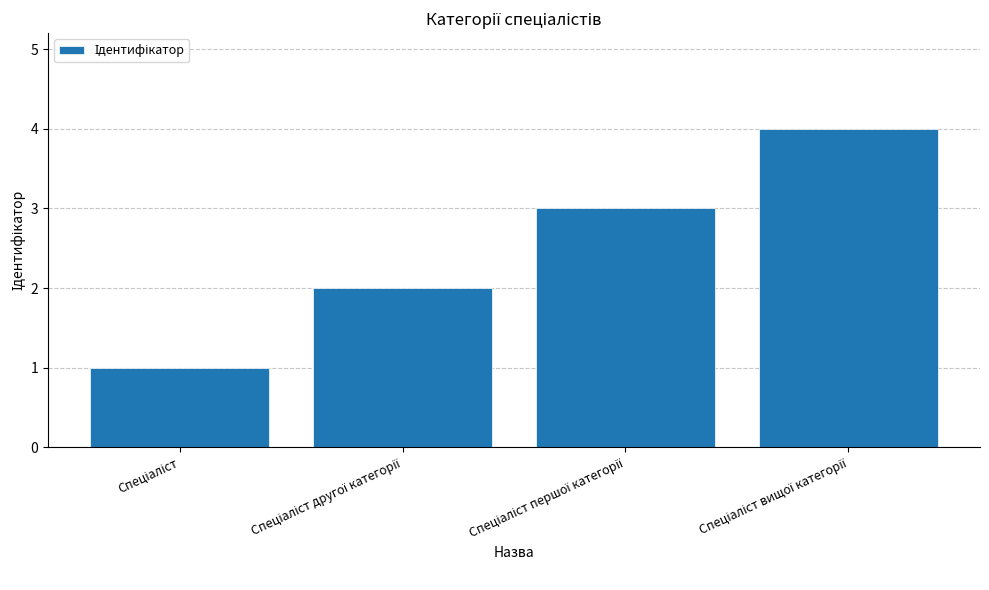

What is the value of the 3rd bar from the left?

3